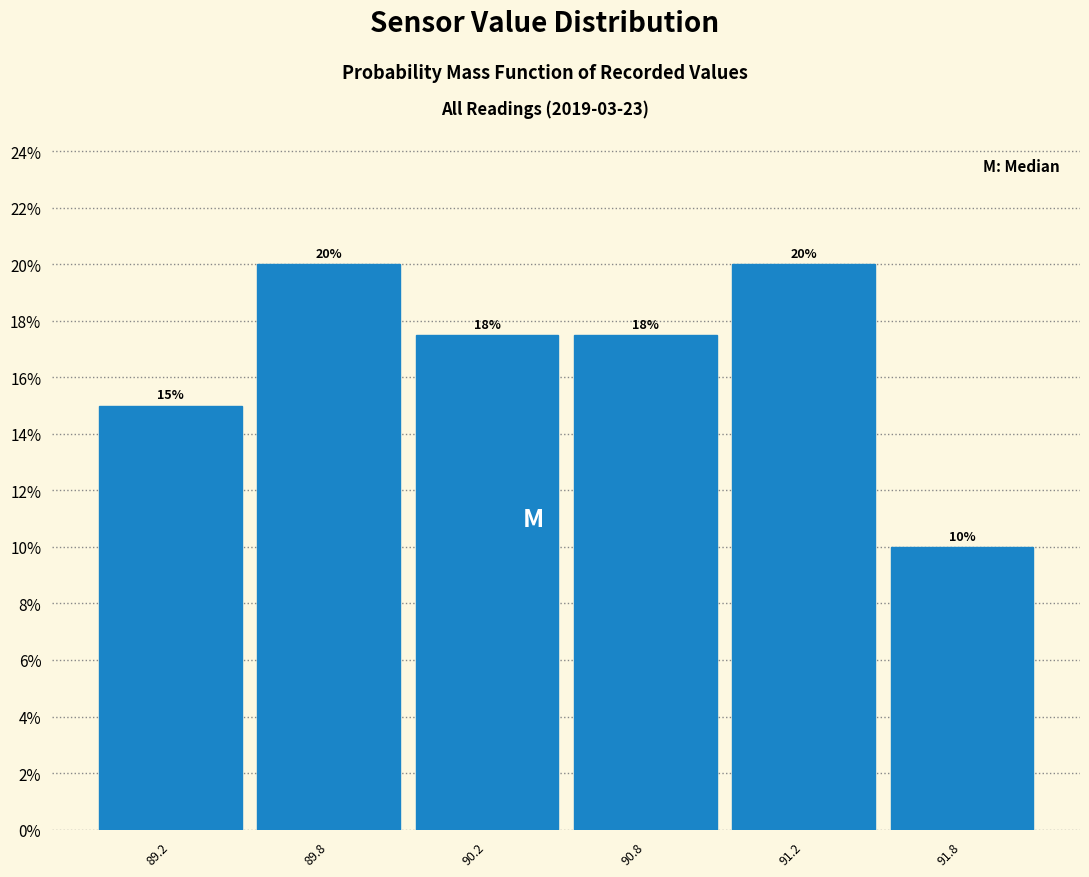

What is the smallest value displayed?

10.0